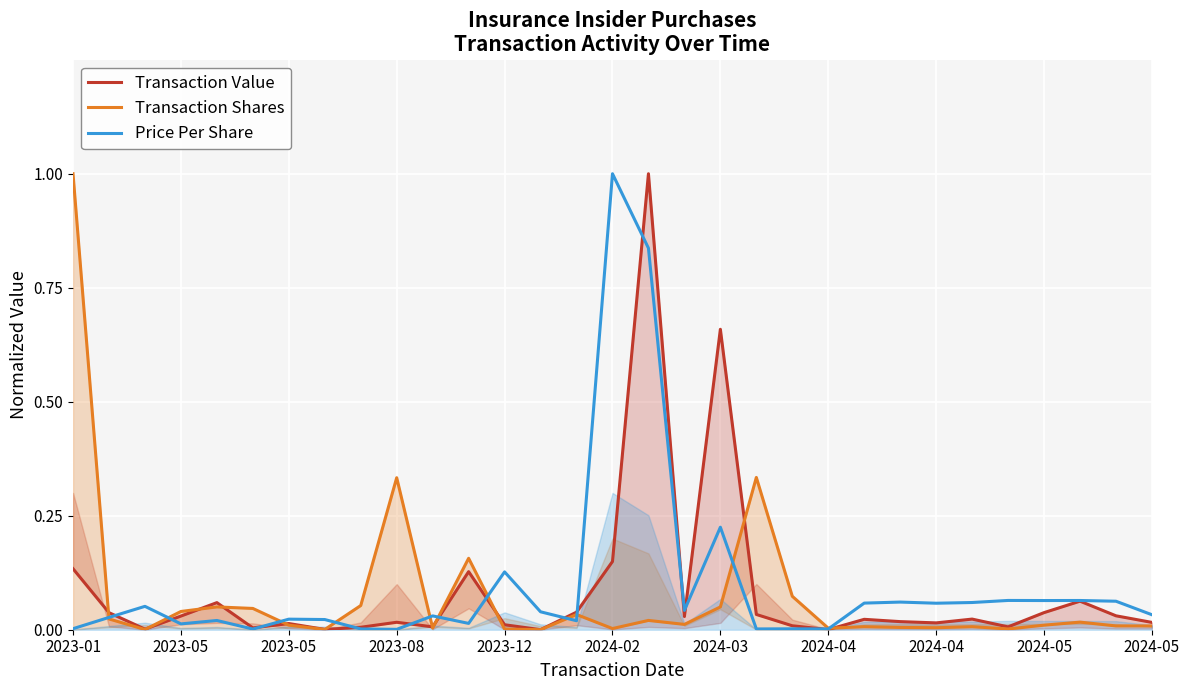

Is it true that Transaction Value equals 0.0 at 2024-02?

False